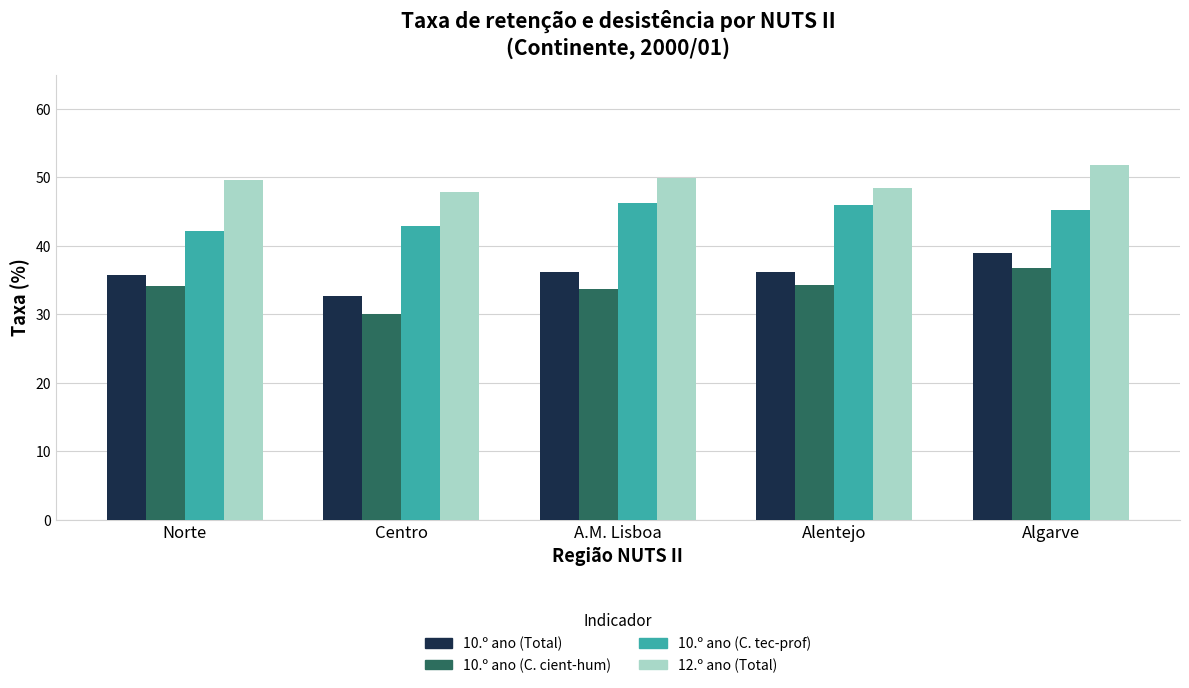

Rank the series by their maximum value, from lowest to highest.

10.º ano (C. cient-hum), 10.º ano (Total), 10.º ano (C. tec-prof), 12.º ano (Total)